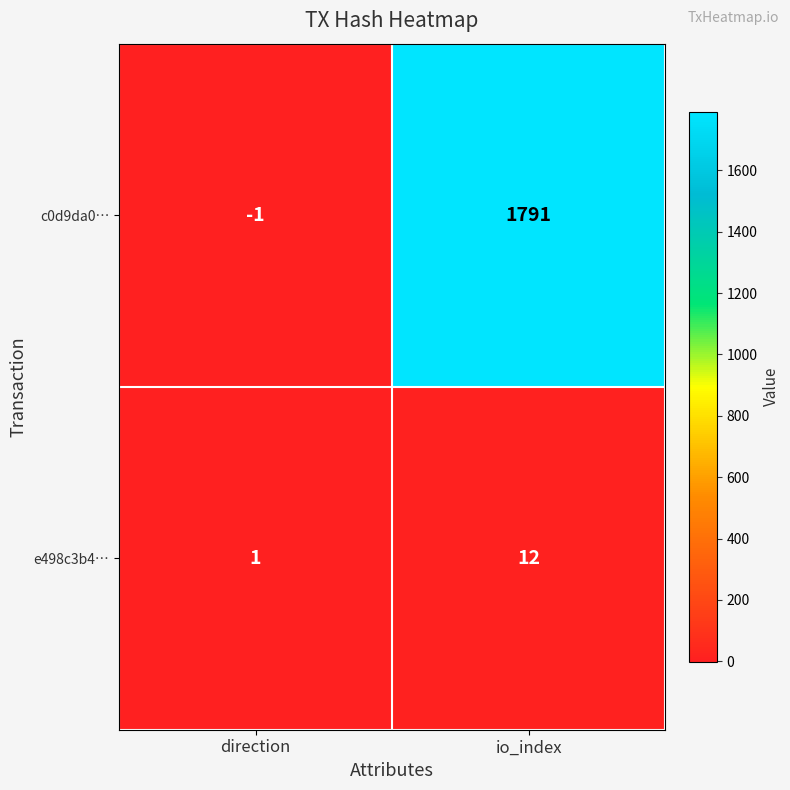

Rank the series by their maximum value, from lowest to highest.

e498c3b4…, c0d9da0…